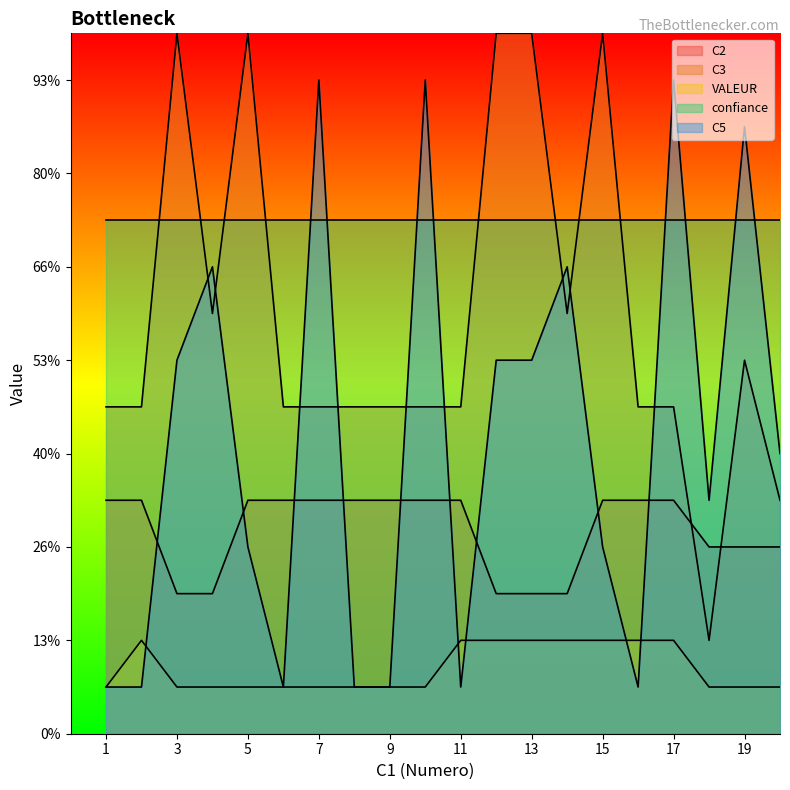

At which label does C5 reach its minimum?

1